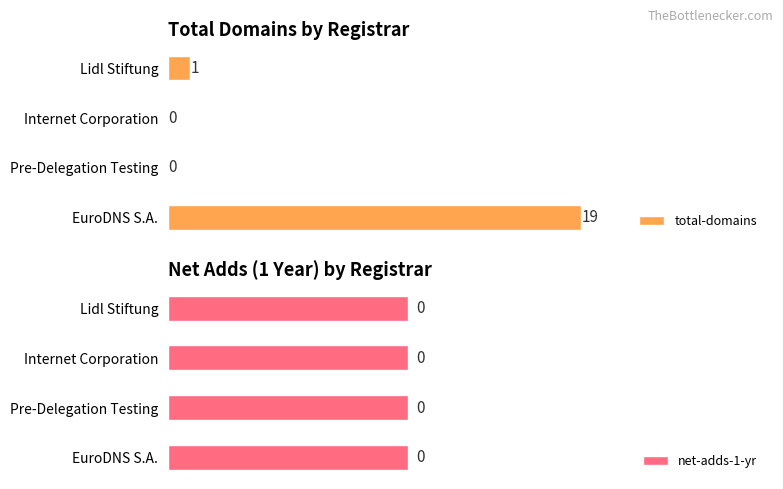

Which category has the highest value in the total-domains series?

EuroDNS S.A.